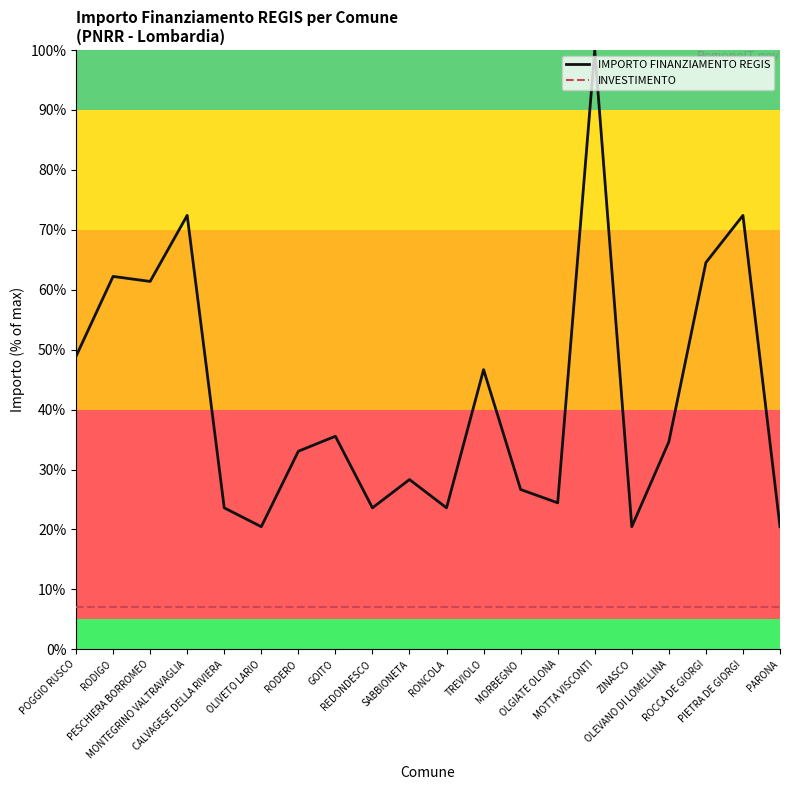

True or false: IMPORTO FINANZIAMENTO REGIS has more than 2 interior local peaks.

True